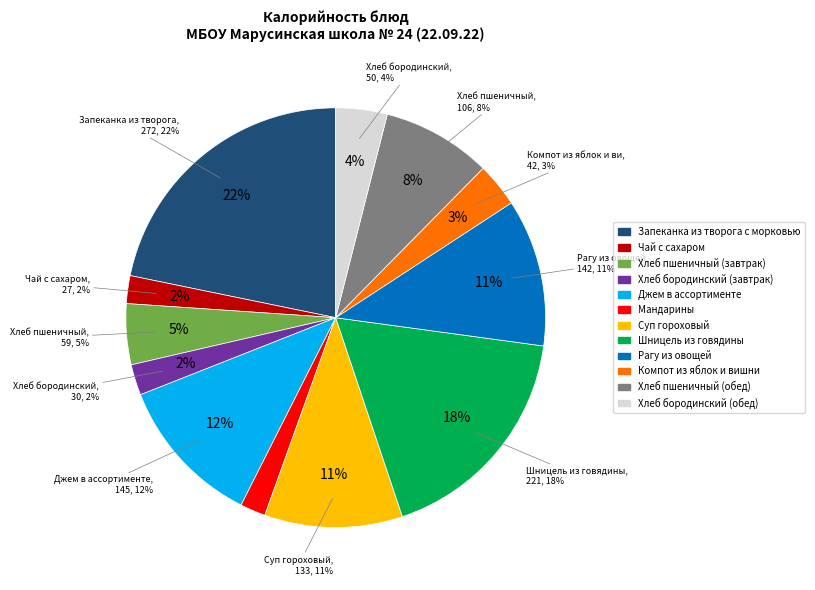

Which has a higher value, Запеканка из творога с морковью or Мандарины?

Запеканка из творога с морковью